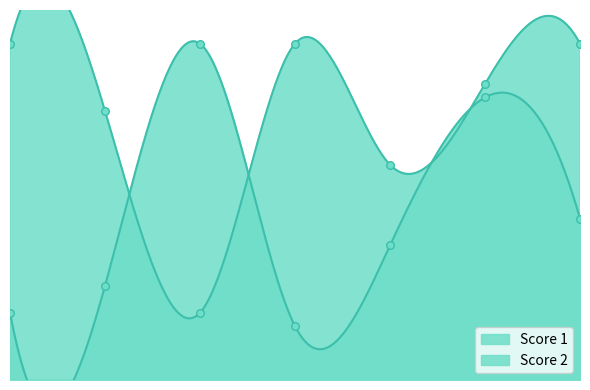

At which category is the sum across all series the highest?

6